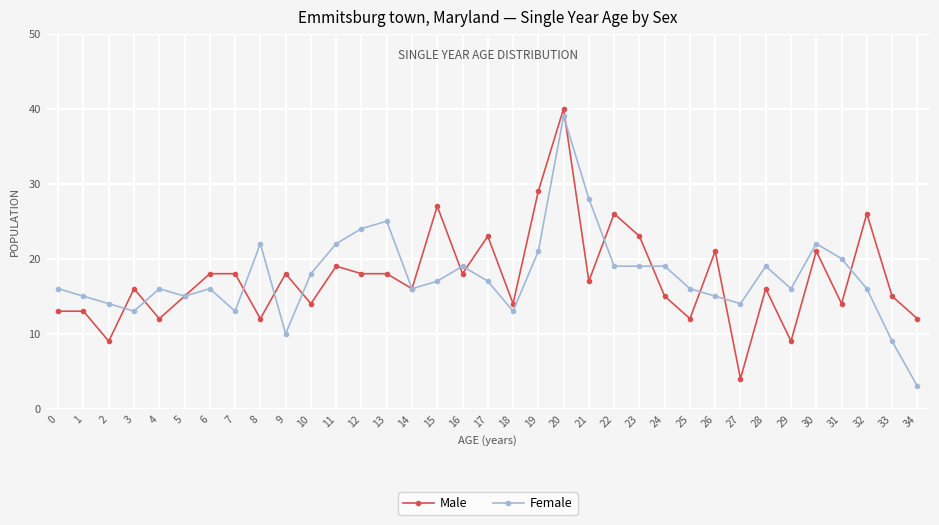

What is the smallest value displayed?

3